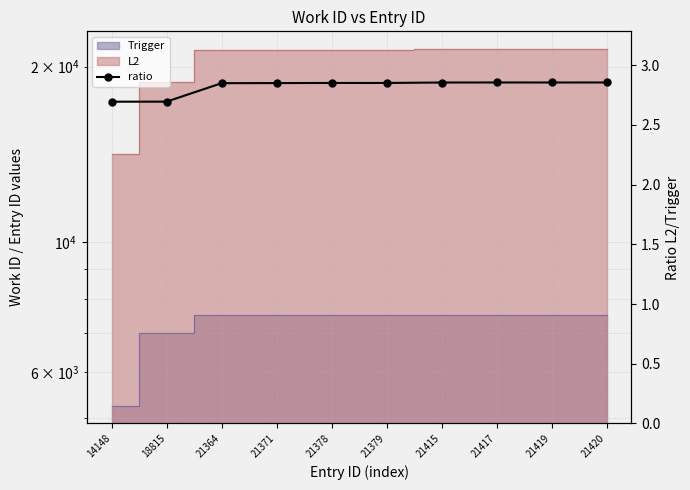

What is the difference between the maximum and second lowest values?

0.2